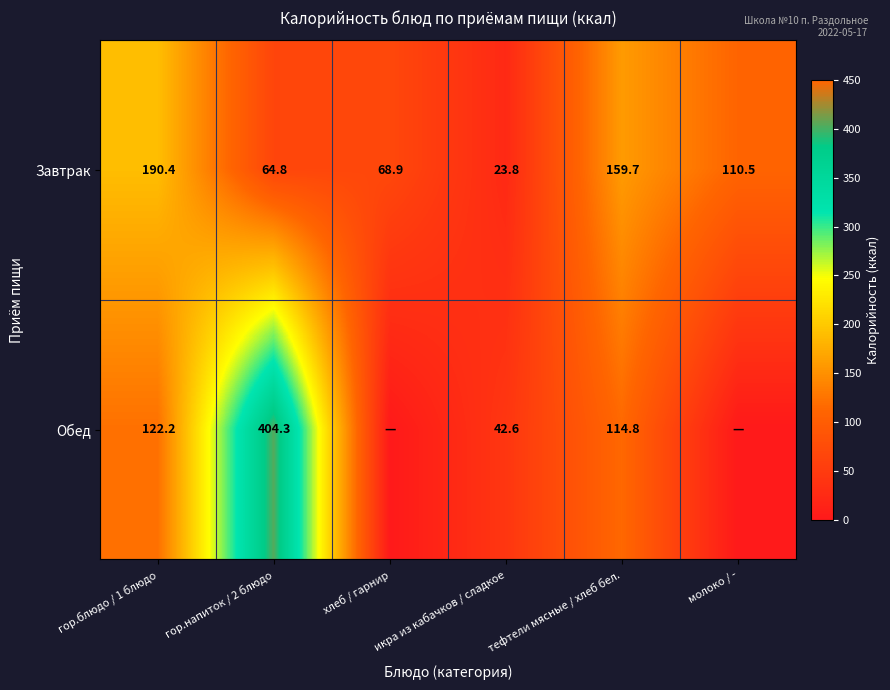

What is the sum of the Обед values at тефтели мясные / хлеб бел. and гор.напиток / 2 блюдо?

519.1